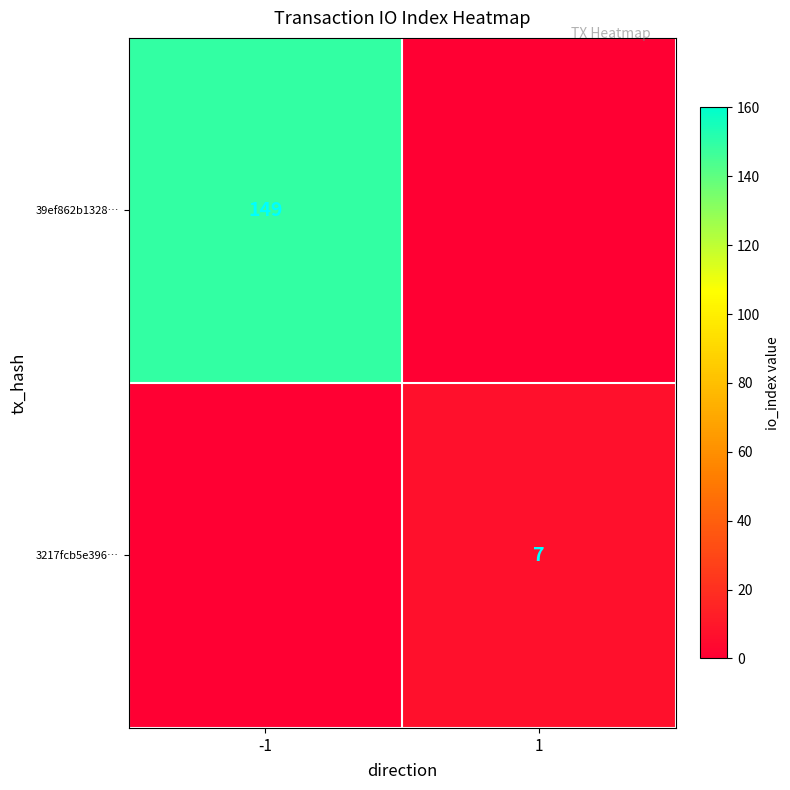

What is the spread (max minus min) of values at -1?

149